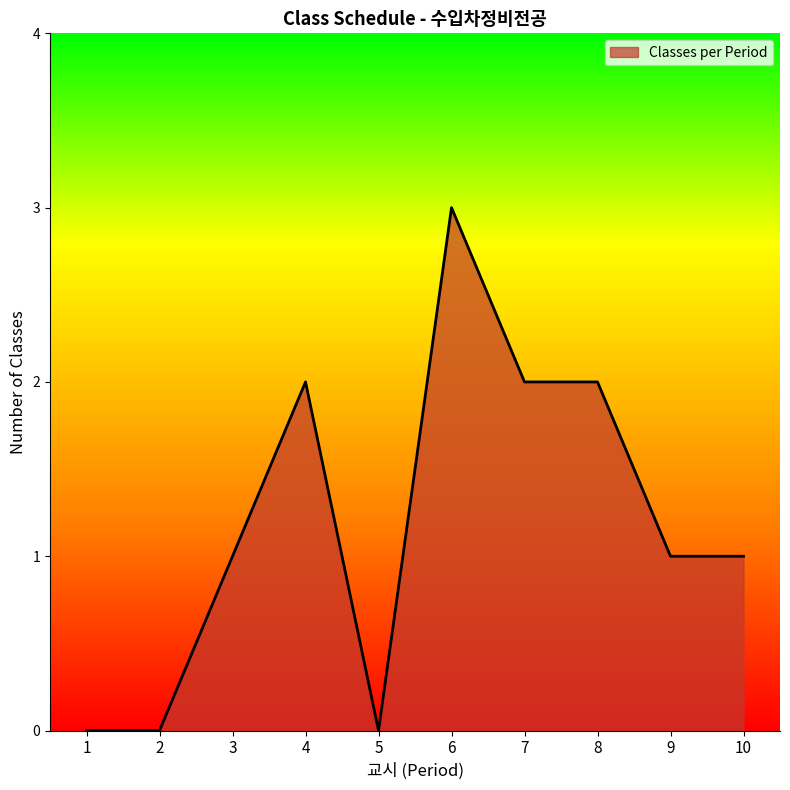

Read the value at 6.

3